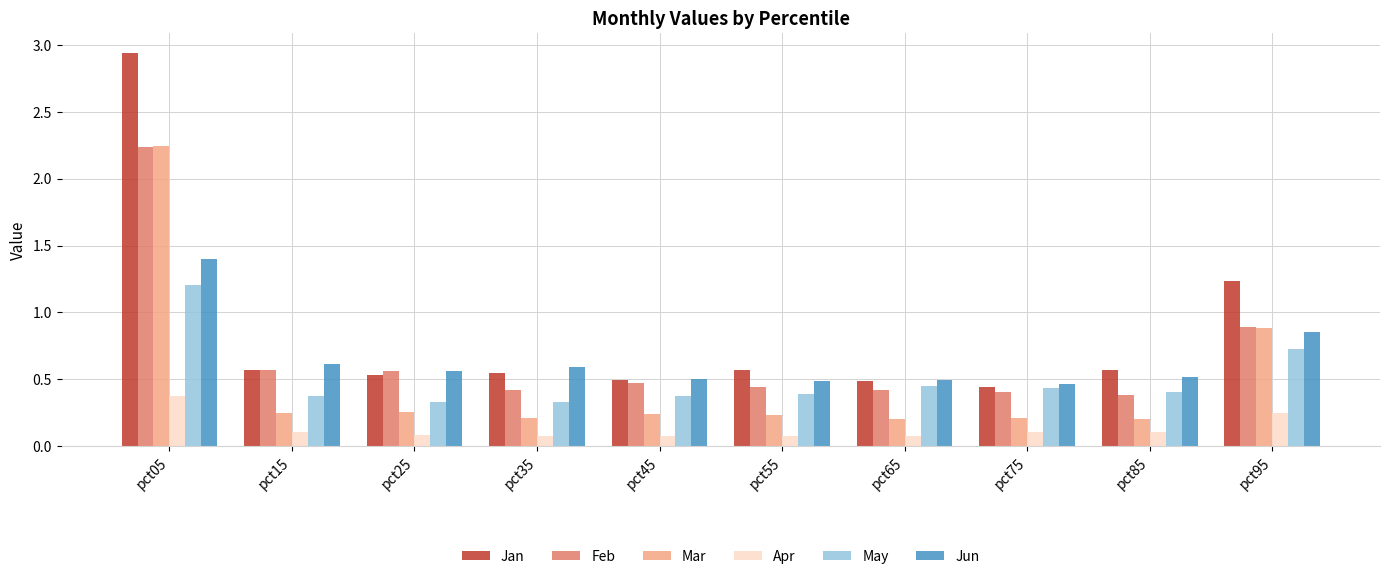

What is the sum of all Jan values?

8.4